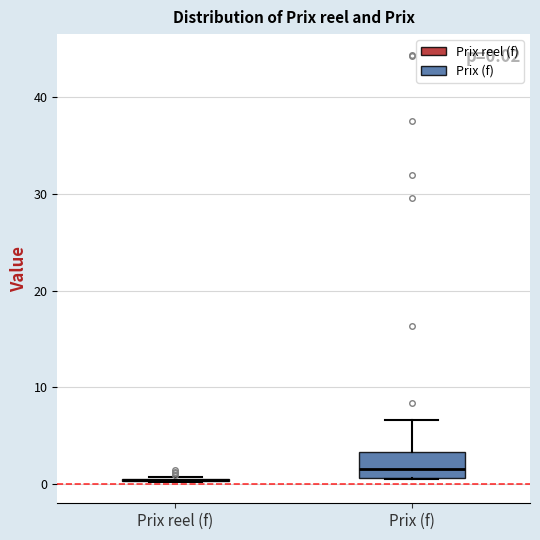

Which box is the tallest, from its lower edge to its upper edge?

Prix (f)